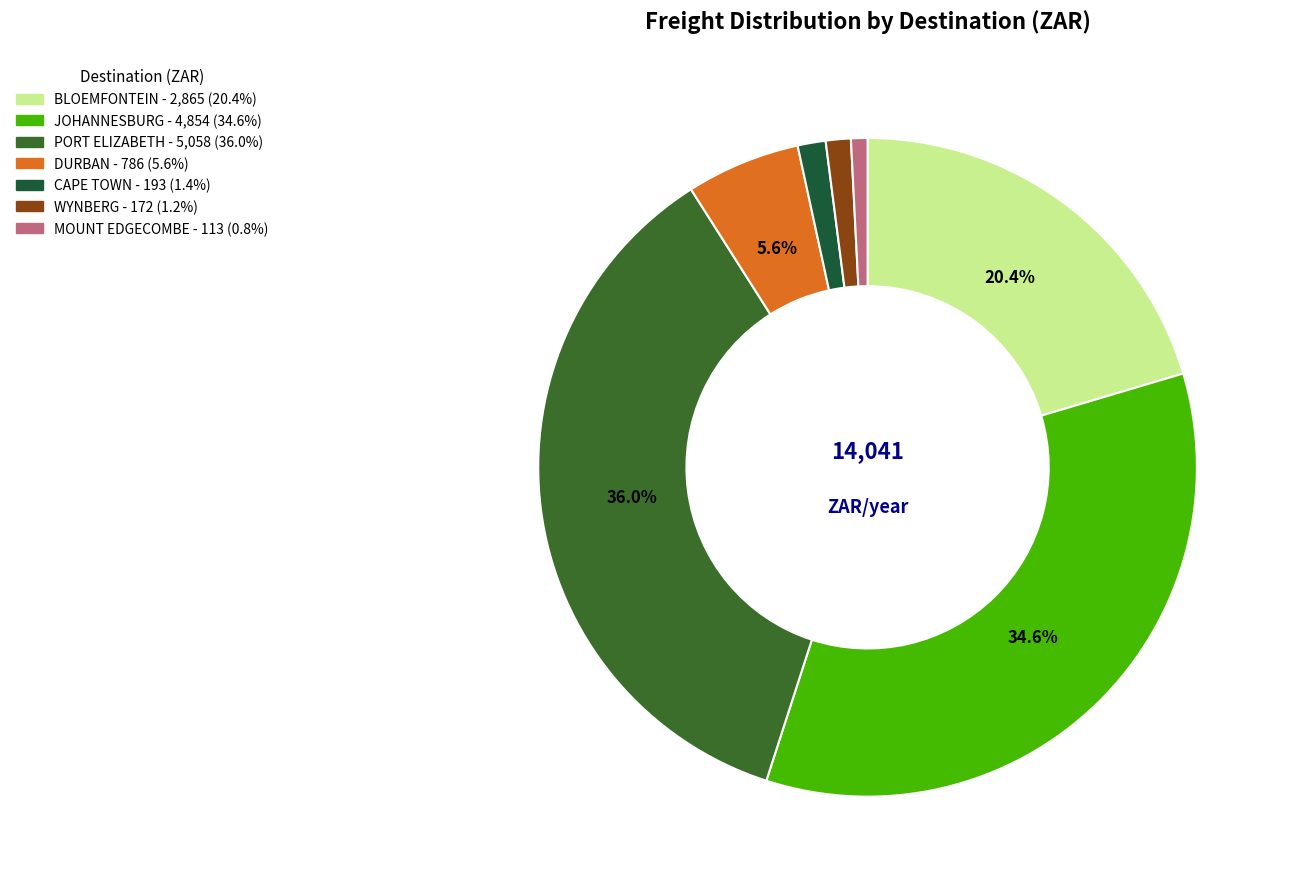

Is there a majority slice in this chart?

No